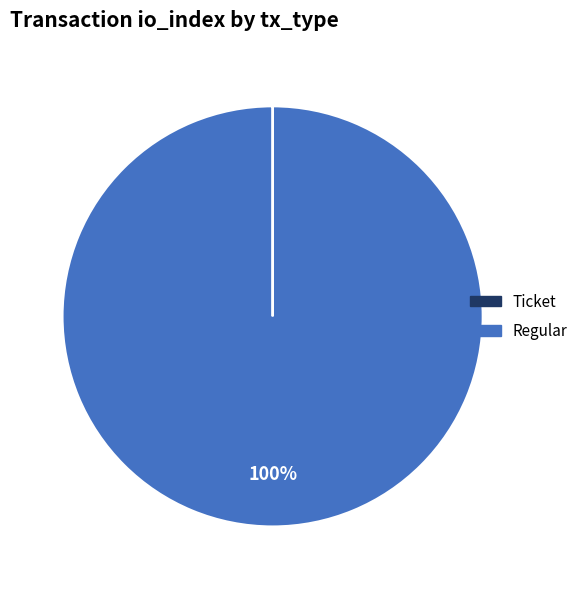

Is there any slice that represents more than half of the pie?

Yes